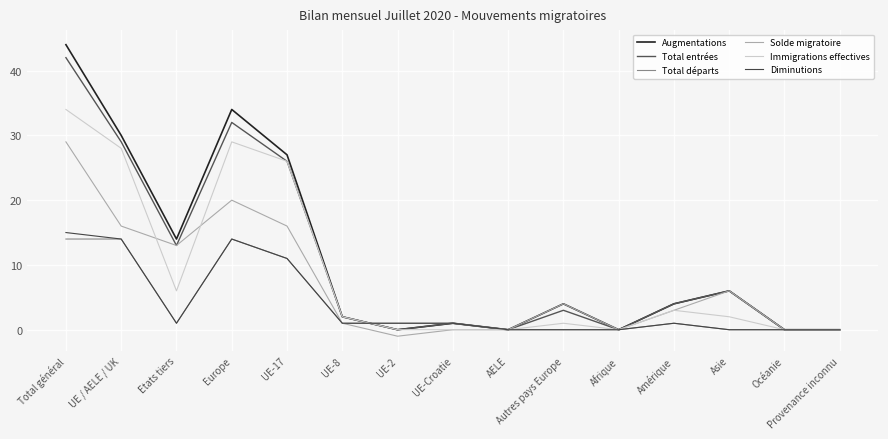

What are all the series names shown in the legend?

Augmentations, Total entrées, Total départs, Solde migratoire, Immigrations effectives, Diminutions